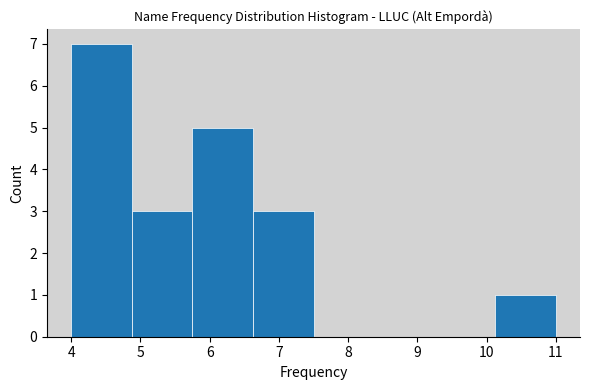

Reading left to right, transcribe this chart: for each bar, give the range it covers on the x-axis and its height. Neither the bar edges nor the heights are printed on the chart, so give them approximately, as read against the axes.

4.0 to 4.9: 7
4.9 to 5.8: 3
5.8 to 6.6: 5
6.6 to 7.5: 3
7.5 to 8.4: 0
8.4 to 9.3: 0
9.3 to 10.1: 0
10.1 to 11.0: 1